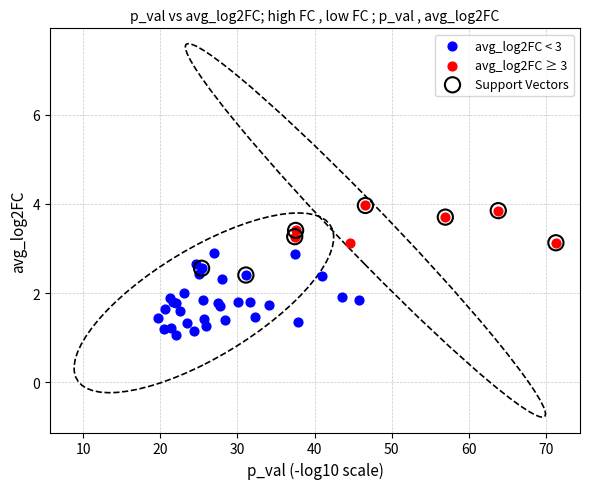

Which series contains the lowest Y value?

avg_log2FC < 3